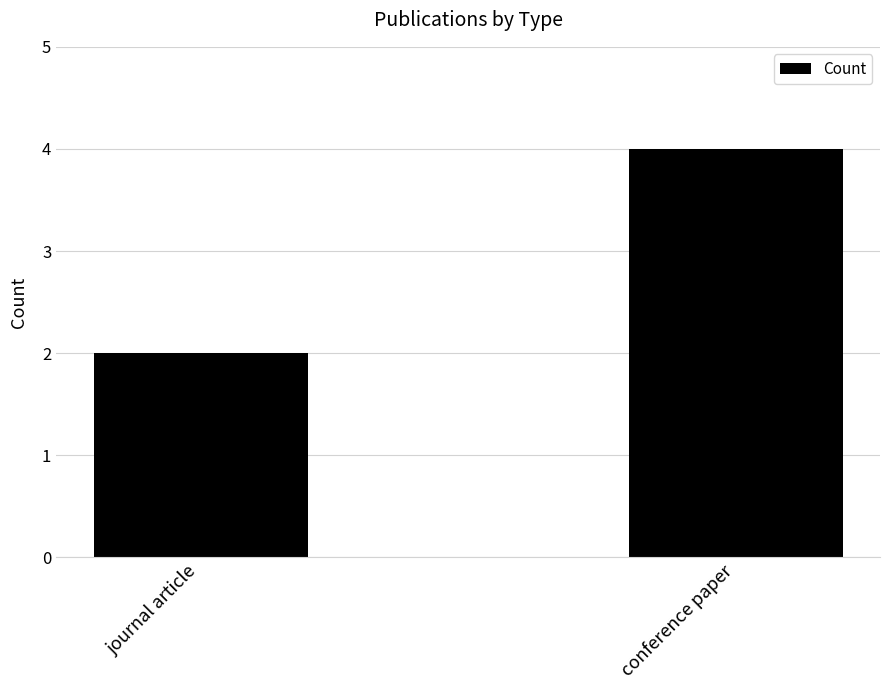

What is the approximate value at conference paper?

4